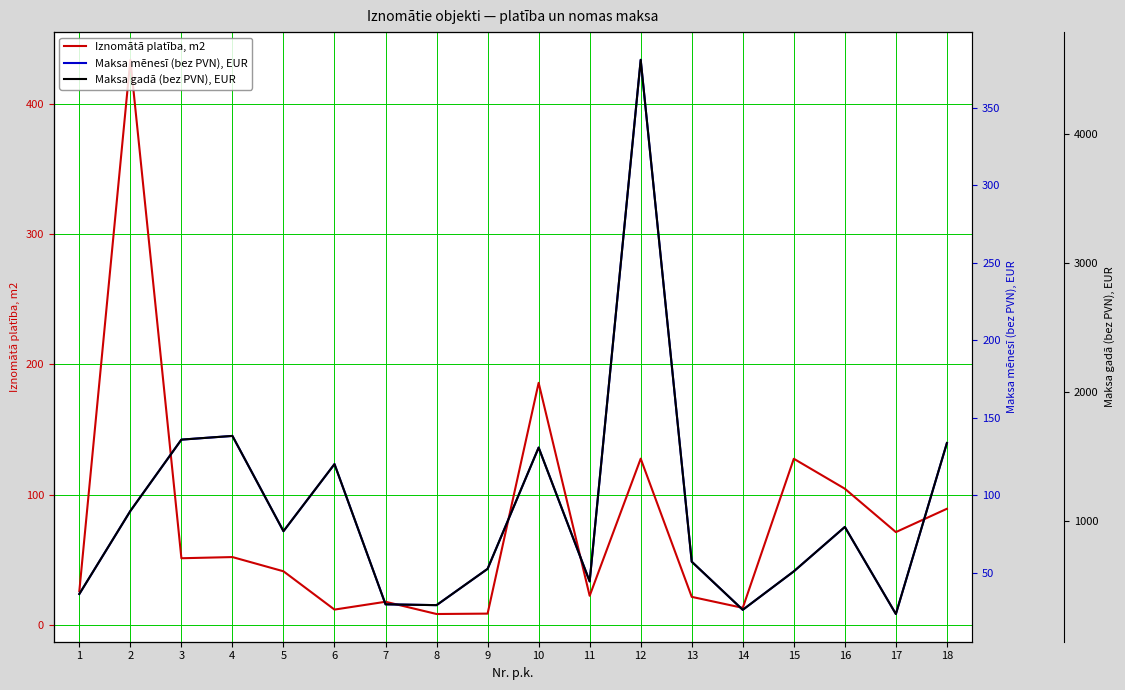

The Maksa gadā (bez PVN), EUR series shows 859.9 at 15. True or false?

False